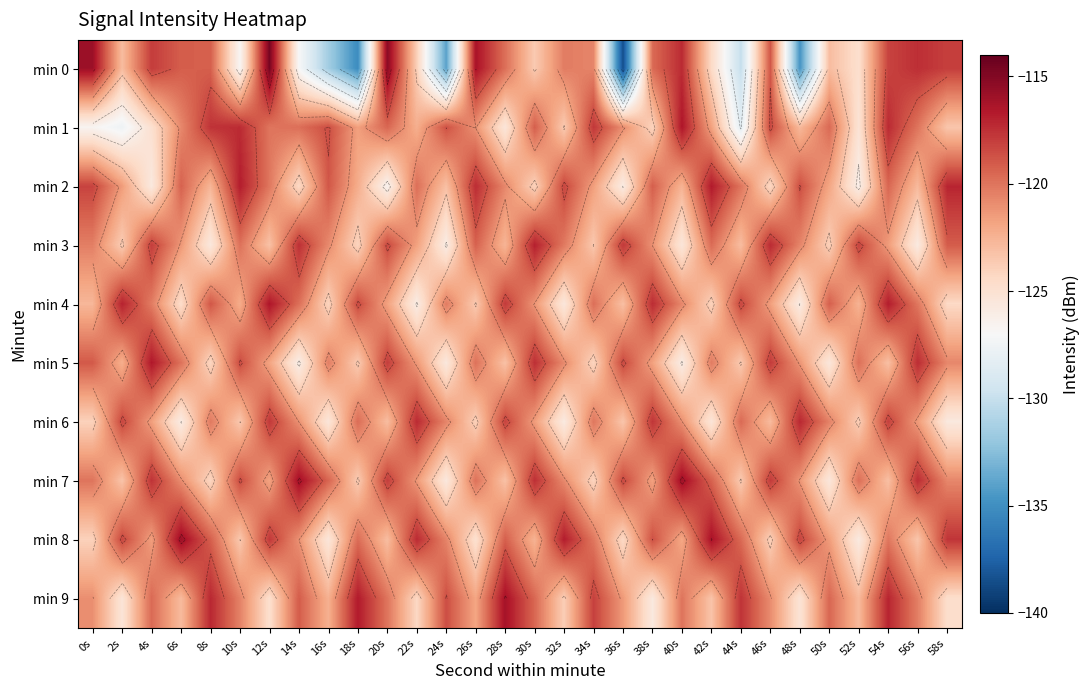

Where does the min 1 series first go above -120?

8s